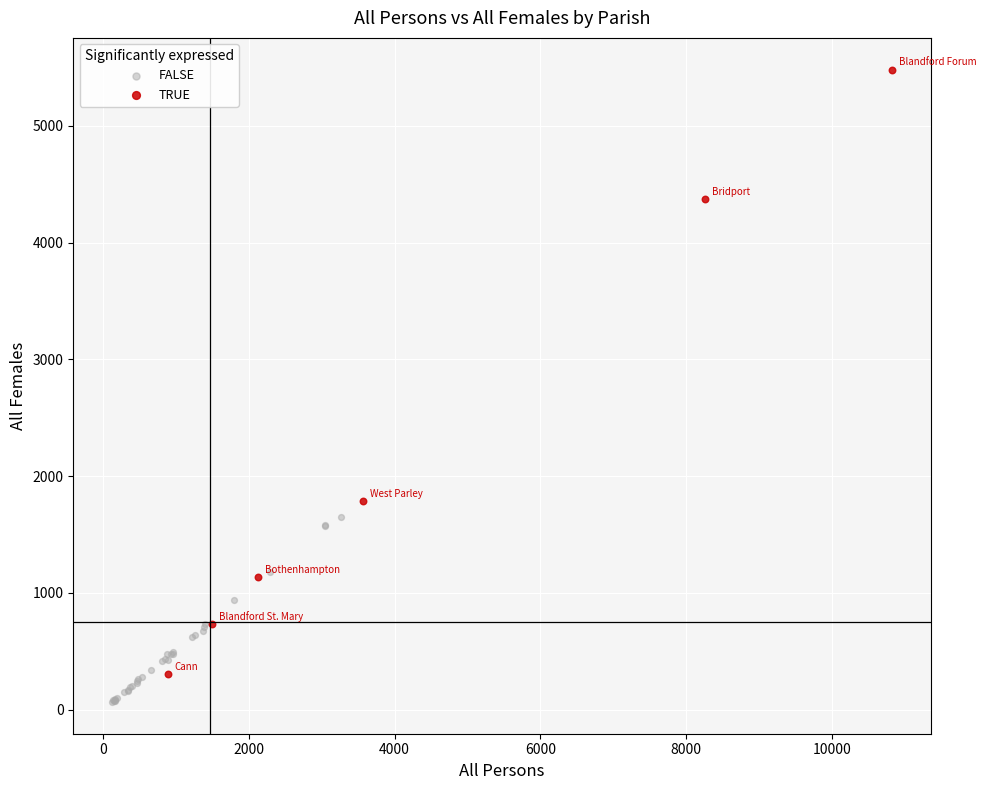

Which series contains the highest Y value?

TRUE